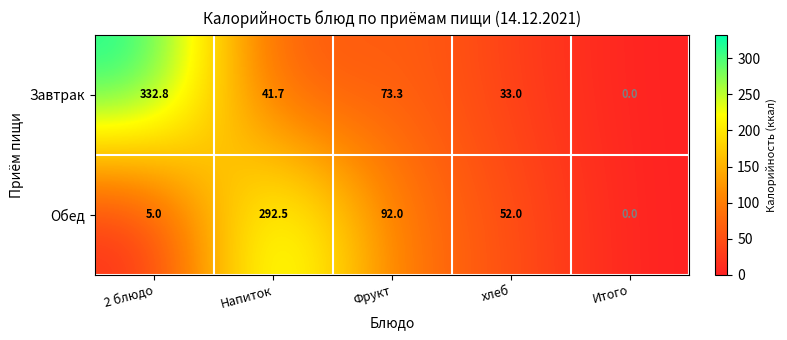

Rank the series at хлеб from highest to lowest value.

Обед, Завтрак